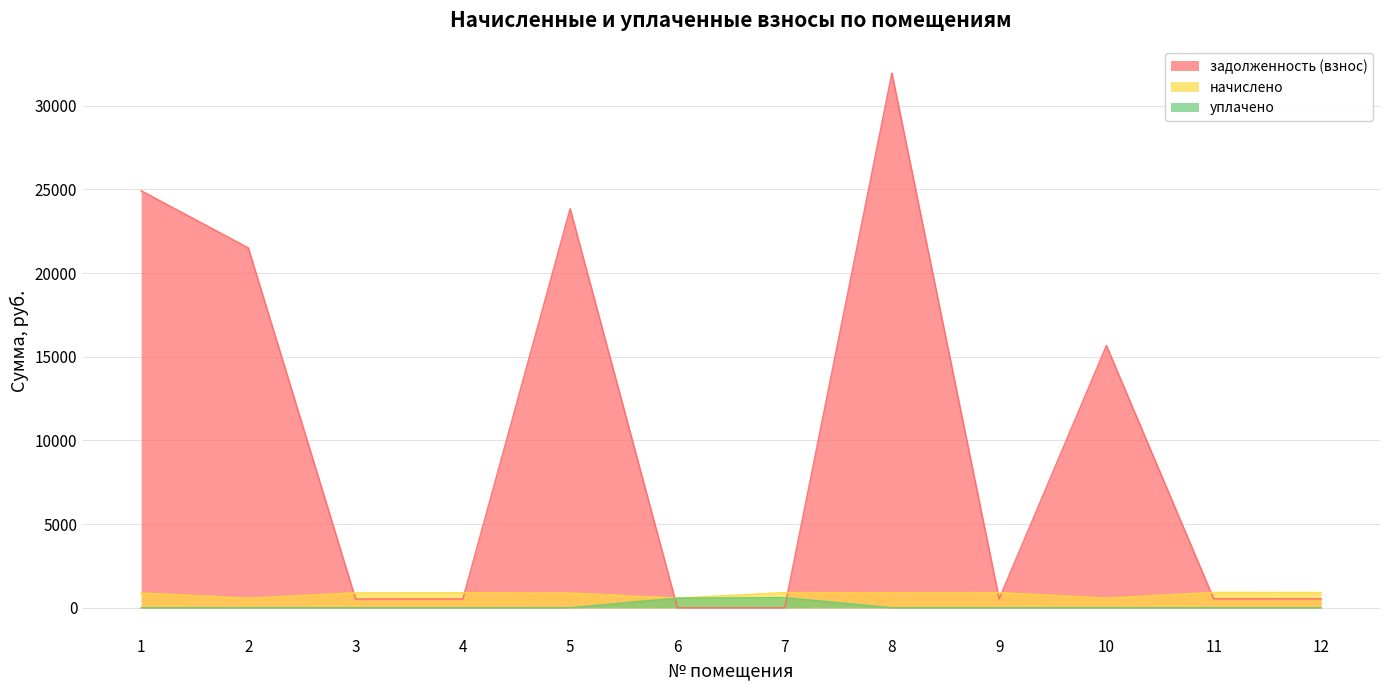

How many lines are shown in the chart?

3